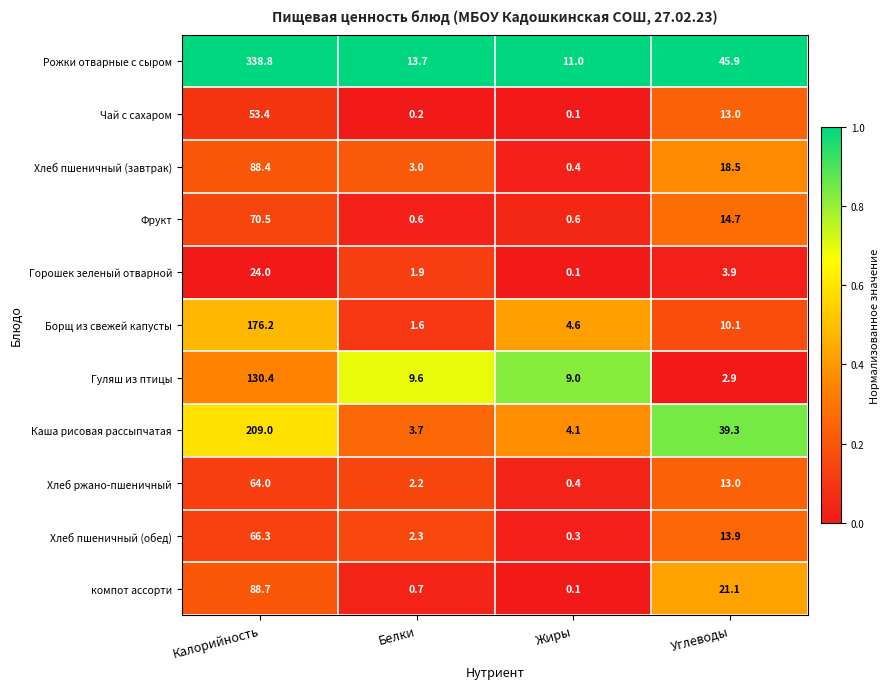

Rank the categories by Хлеб пшеничный (обед) value from lowest to highest.

Жиры, Белки, Углеводы, Калорийность